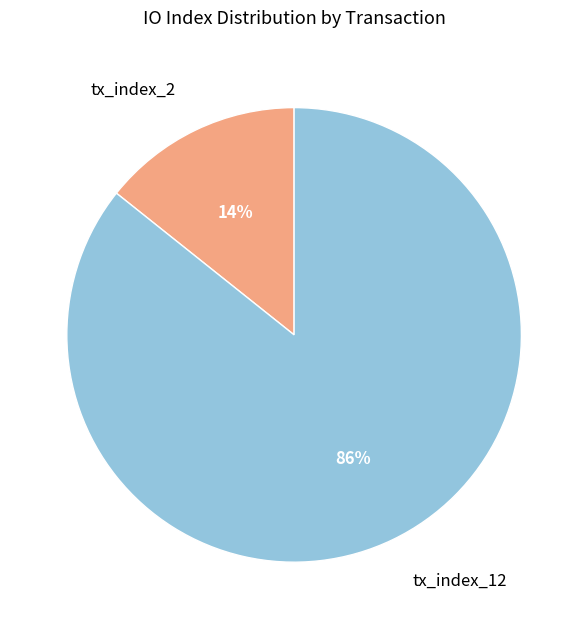

To the nearest percent, what is the average slice percentage?

50%